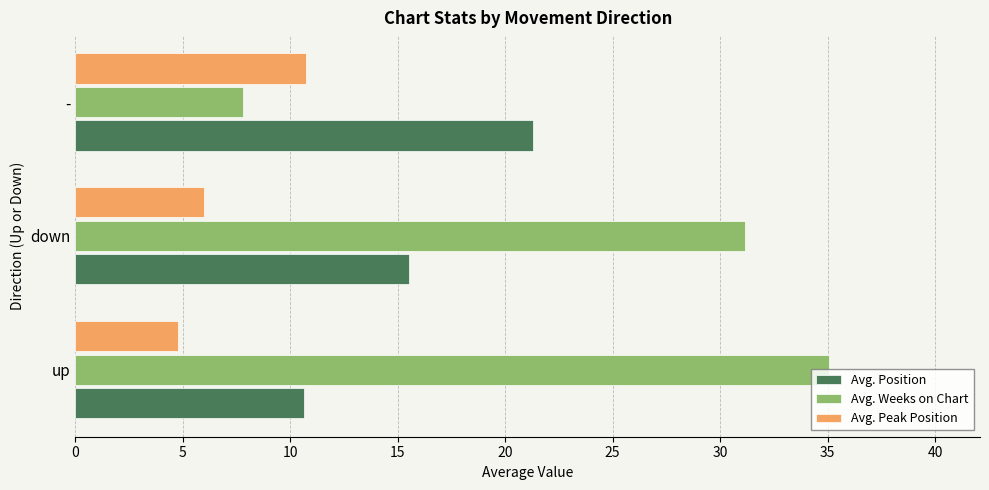

Rank the series at up from highest to lowest value.

Avg. Weeks on Chart, Avg. Position, Avg. Peak Position